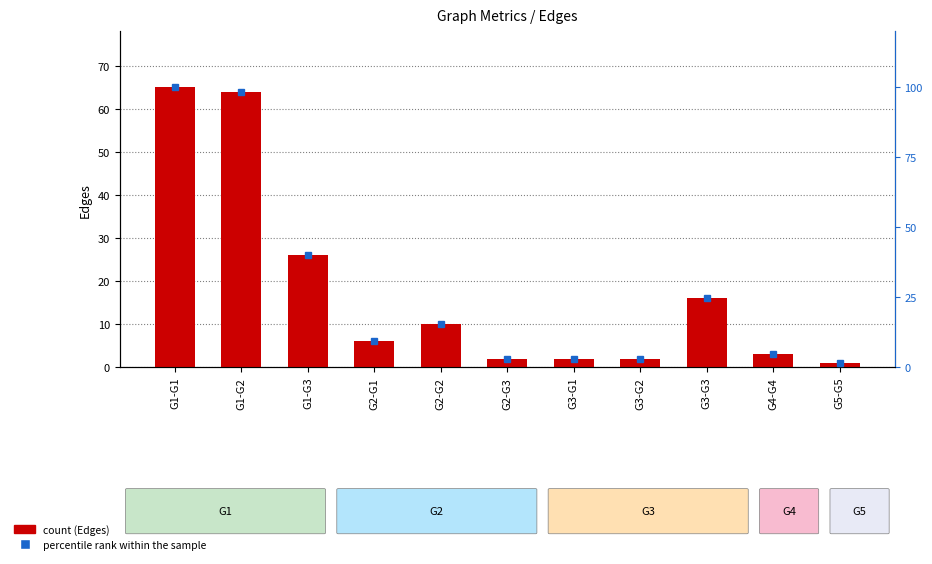

Reading left to right, list all the values displayed in this chart.

Edges: 65.0	64.0	26.0	6.0	10.0	2.0	2.0	2.0	16.0	3.0	1.0
percentile rank within the sample: 100.0	98.5	40.0	9.2	15.4	3.1	3.1	3.1	24.6	4.6	1.5